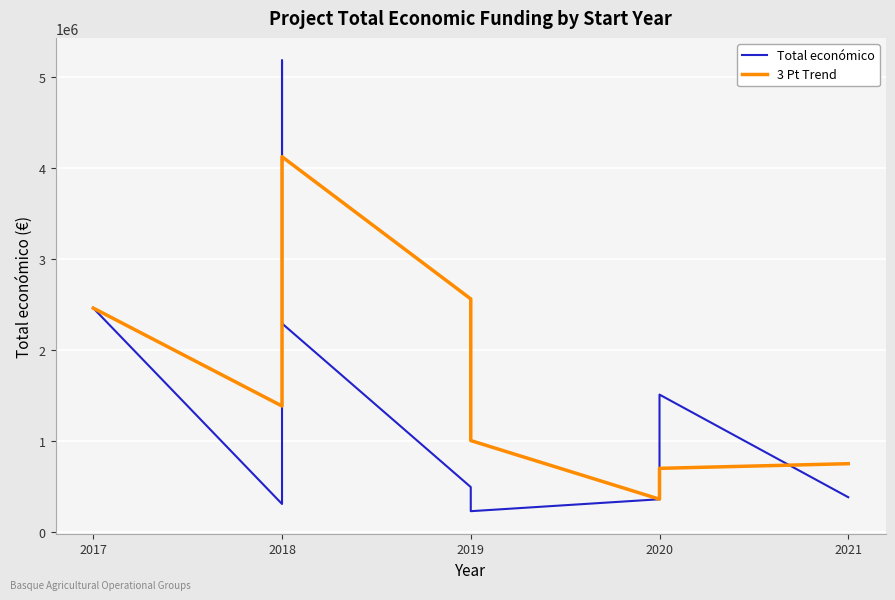

Which series ends up on top after the final intersection of 3 Pt Trend and Total económico?

3 Pt Trend